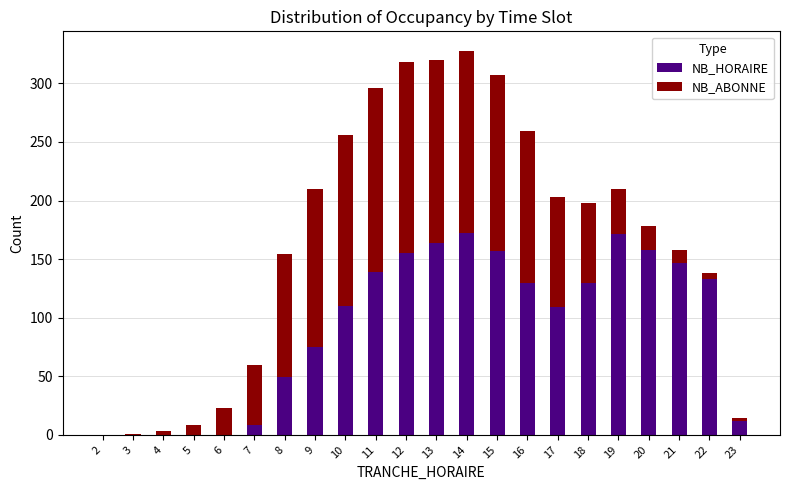

What is the sum of all NB_HORAIRE values?

2019